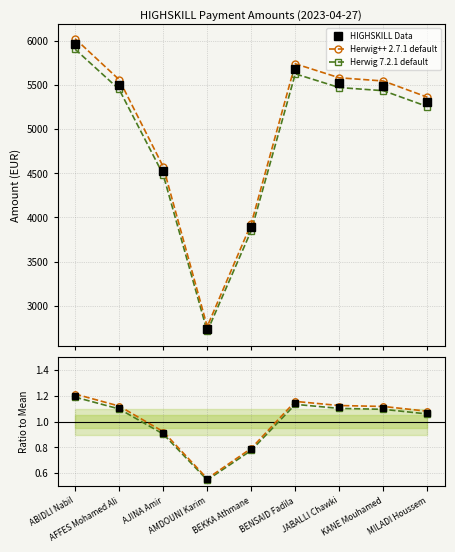

What is the label of the 3rd point from the left?

AJINA Amir